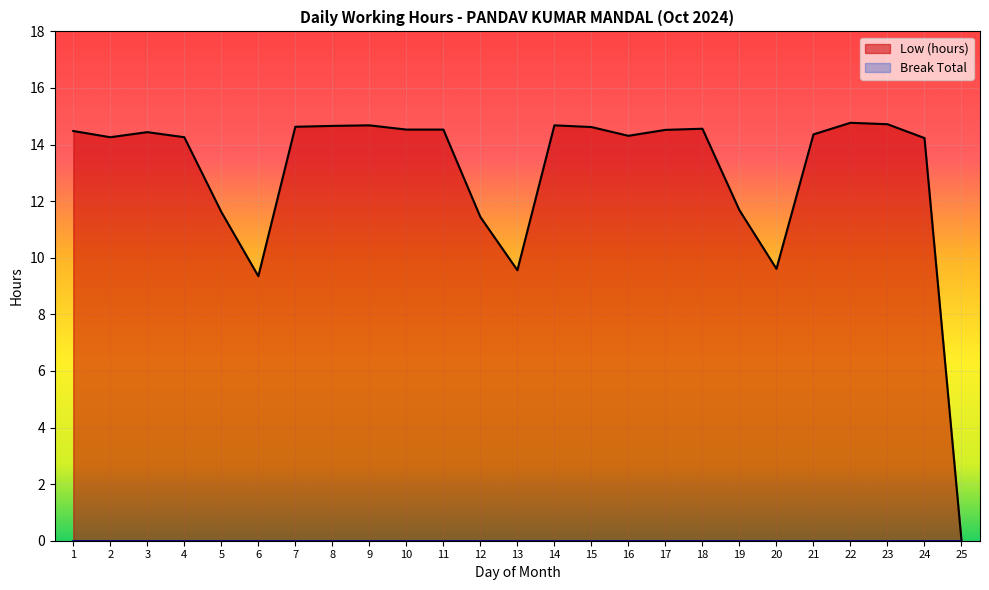

Rank the categories by value from lowest to highest.

25, 6, 13, 20, 12, 5, 19, 24, 2, 4, 16, 21, 3, 1, 17, 10, 11, 18, 15, 7, 8, 9, 14, 23, 22